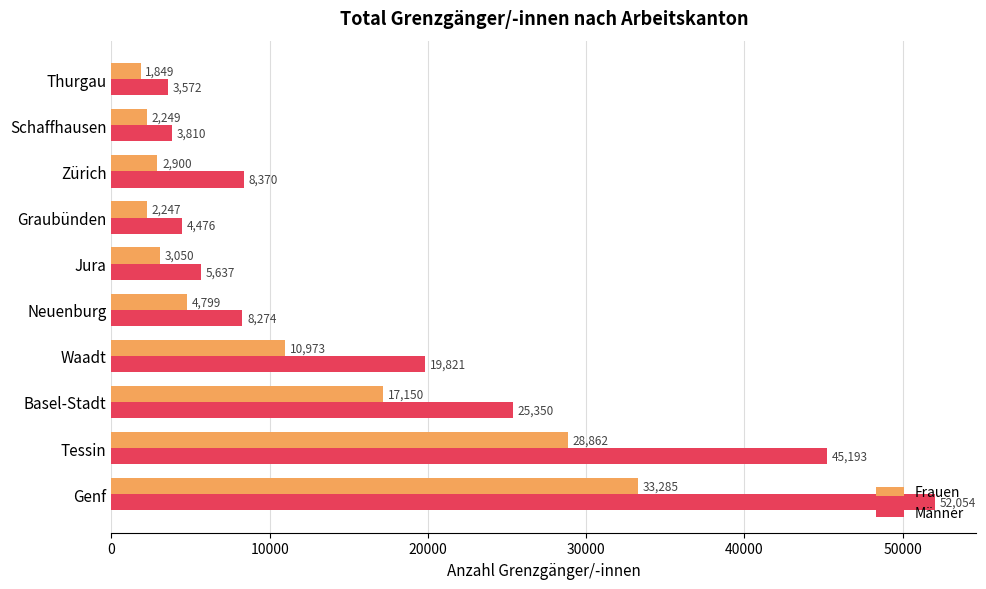

At which category does the chart reach its minimum across all series?

Thurgau